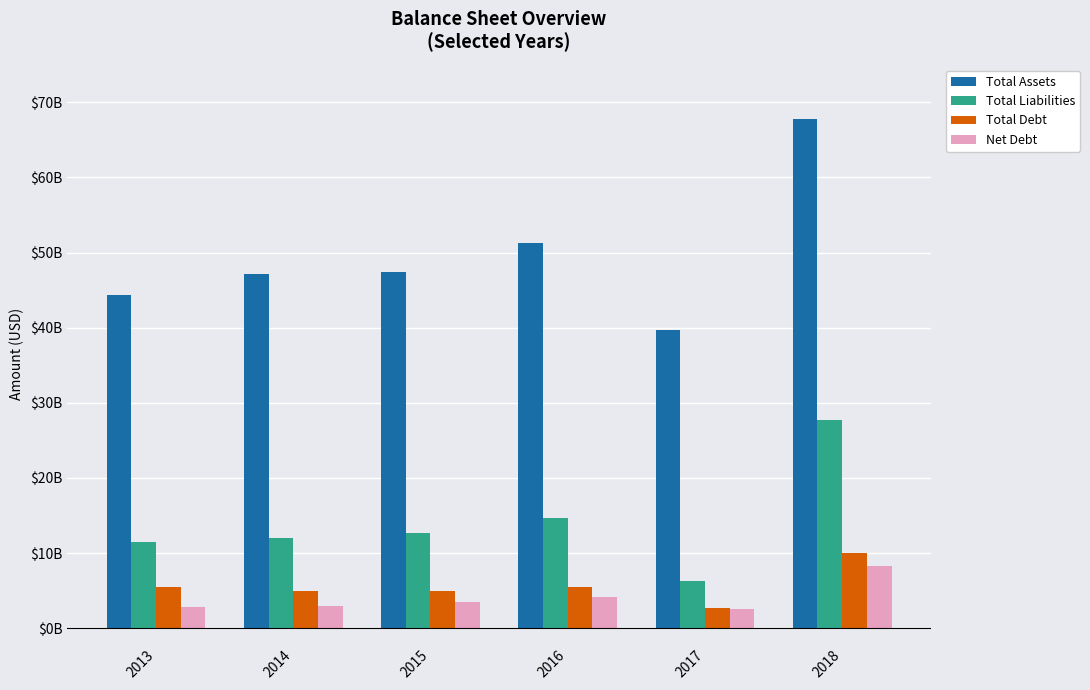

At which category is the sum across all series the highest?

2018